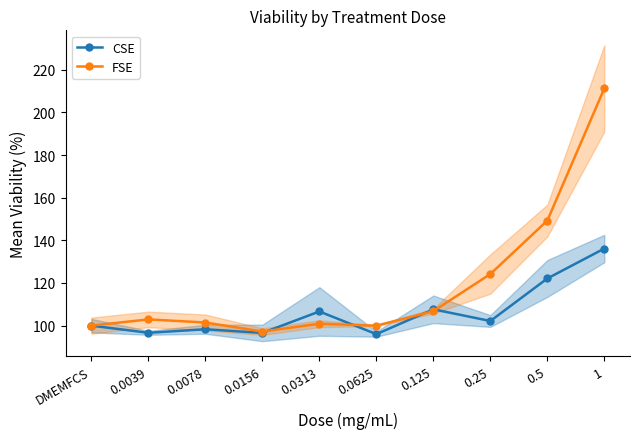

What is the sum of the FSE values at 0.0313 and 0.0078?

202.4